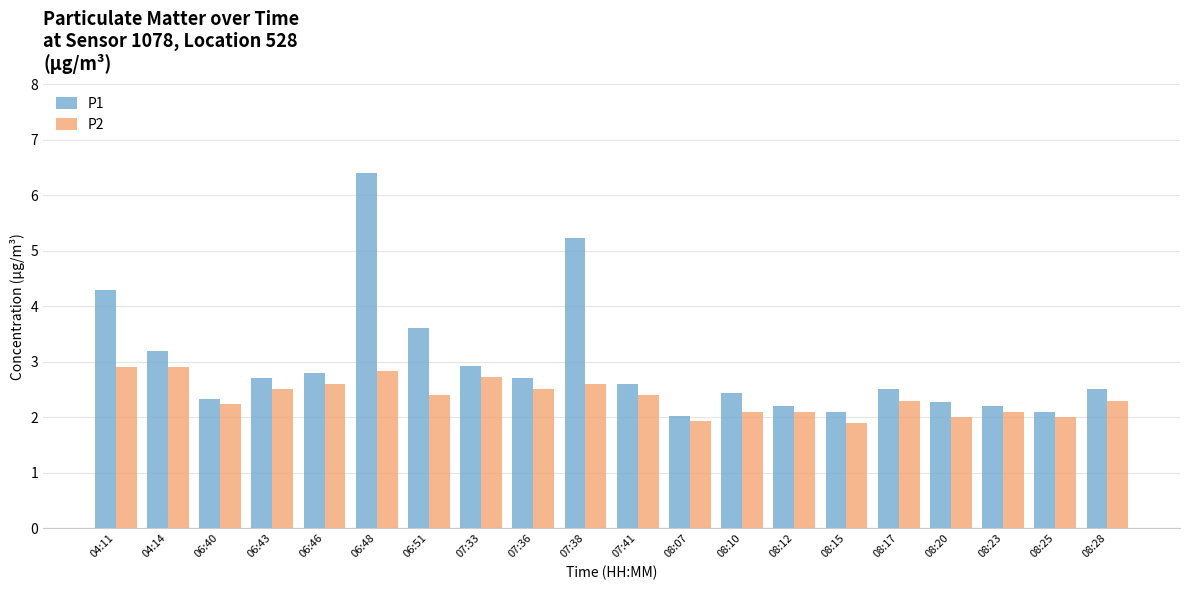

At how many categories does at least one series exceed 4?

3